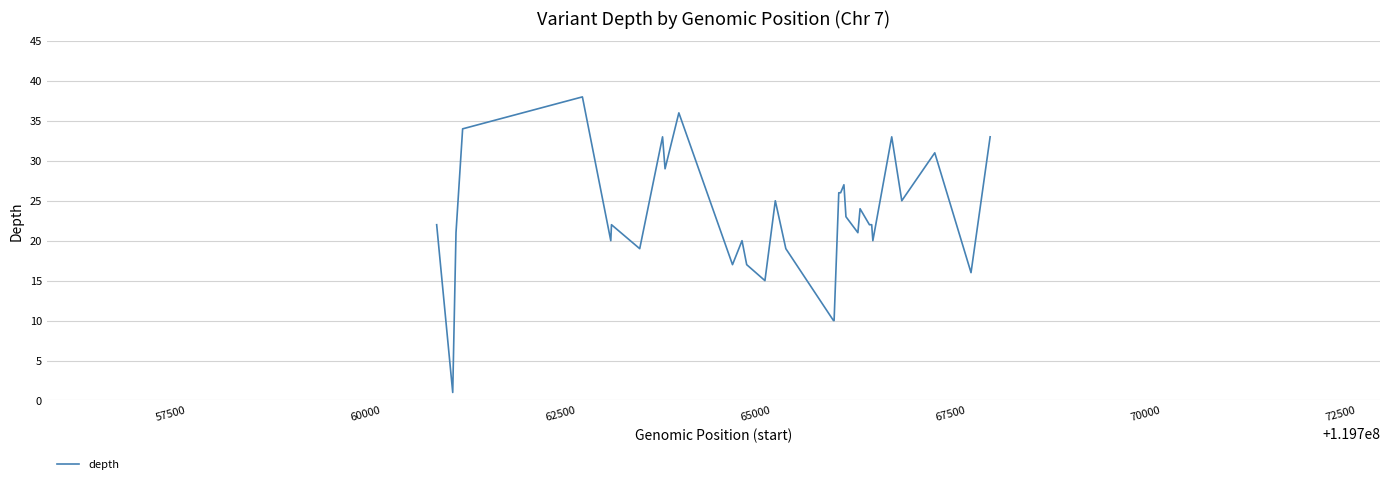

What is the maximum value shown in the chart?

38